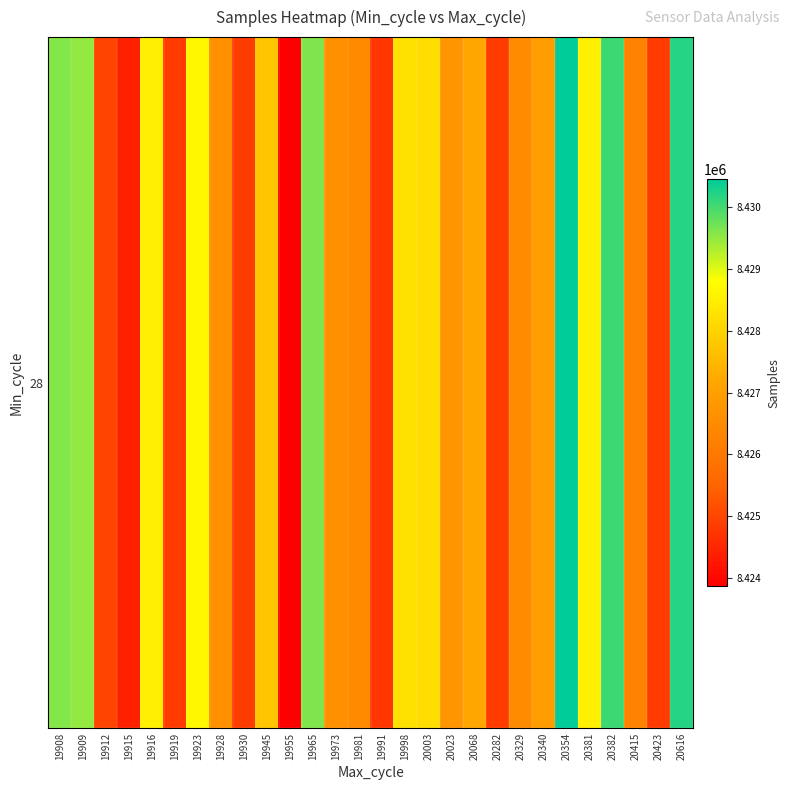

What value does the data have at 19930?

8424862